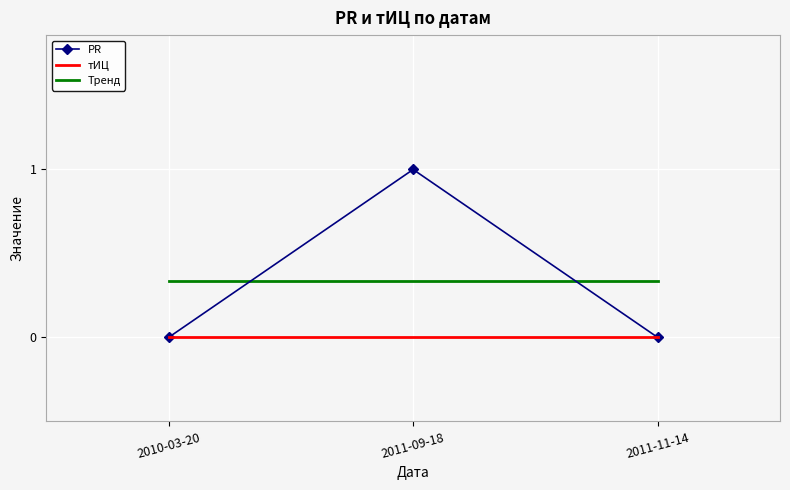

Rank the series by their maximum value, from lowest to highest.

тИЦ, Тренд, PR